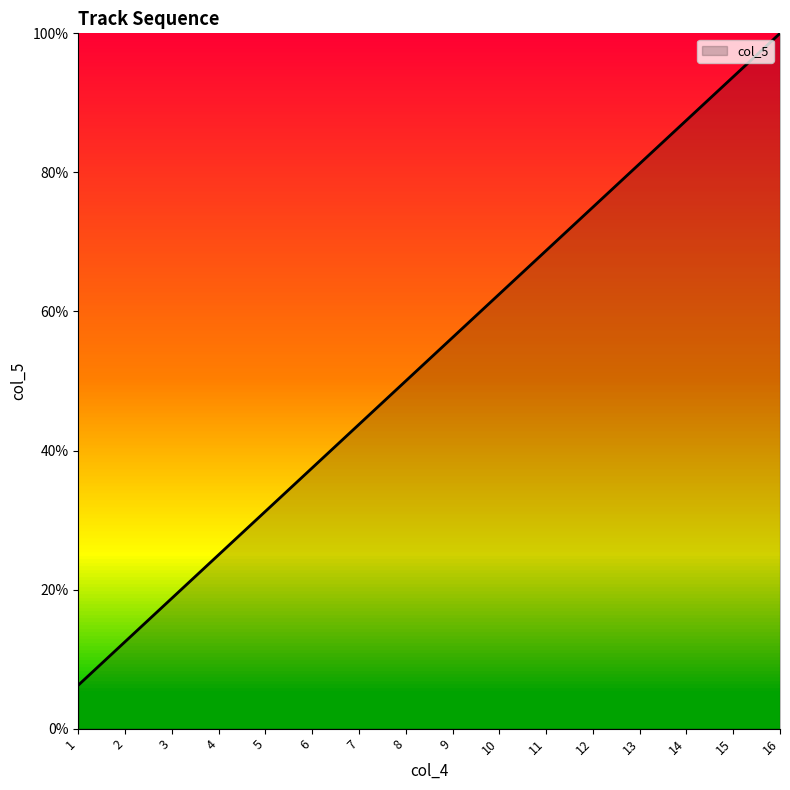

What is the sum of all values?

850.0